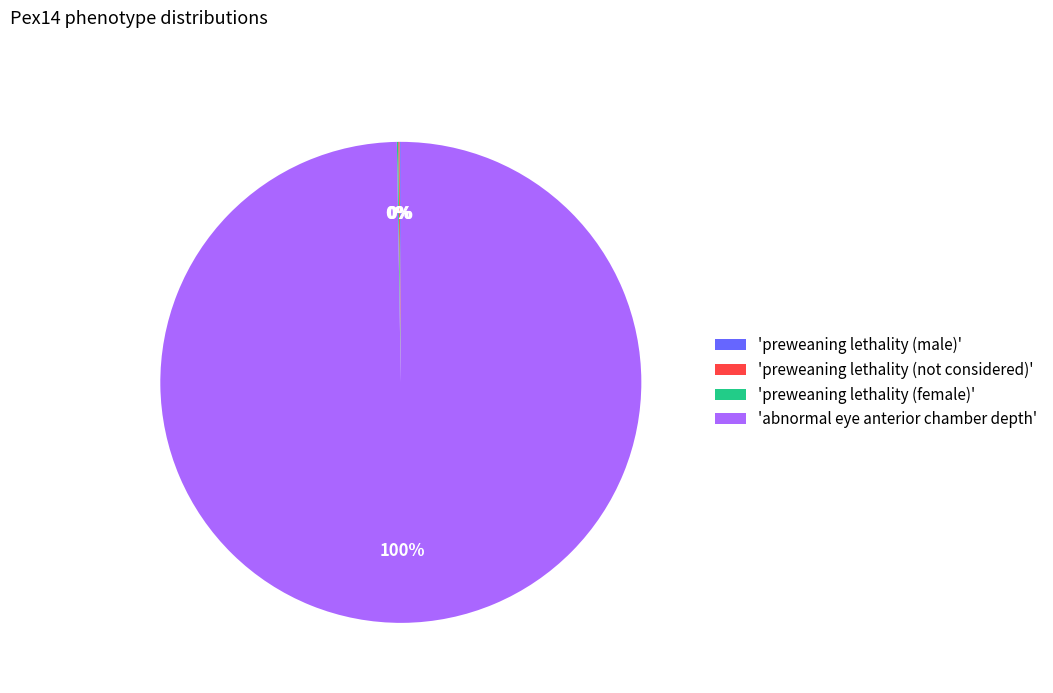

Is there any slice that represents more than half of the pie?

Yes